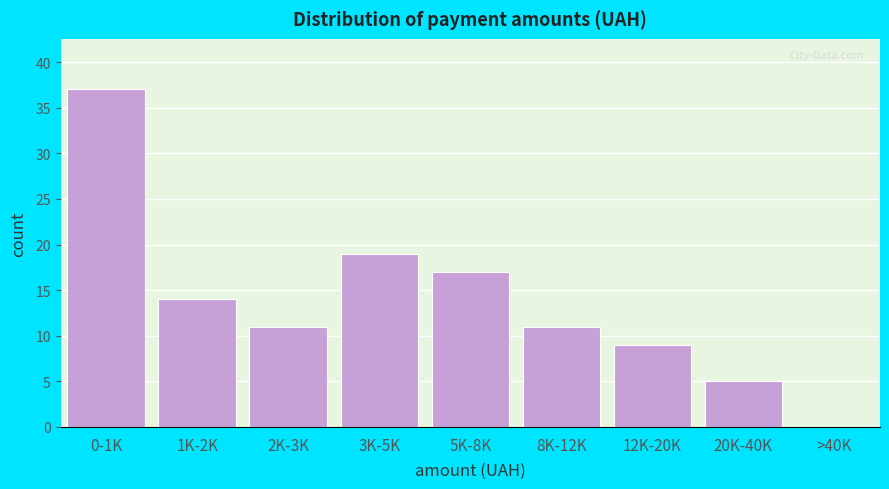

Reading left to right, transcribe all the data shown in this chart.

0-1K=37	1K-2K=14	2K-3K=11	3K-5K=19	5K-8K=17	8K-12K=11	12K-20K=9	20K-40K=5	>40K=0